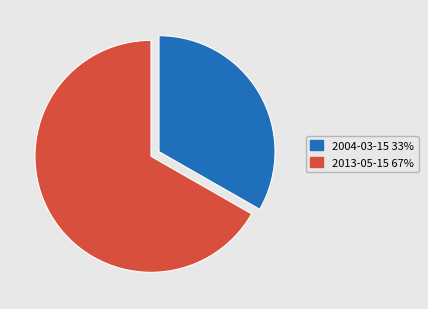

Rank the categories by value from lowest to highest.

2004-03-15, 2013-05-15